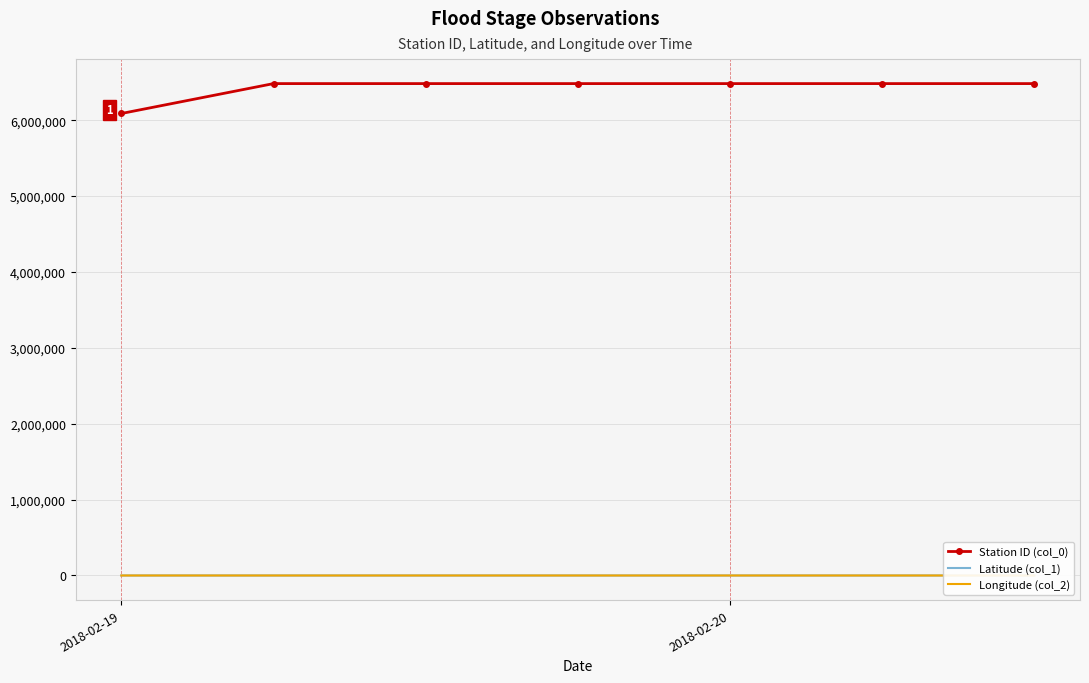

Which category has the lowest value in the Station ID (col_0) series?

2018-02-19